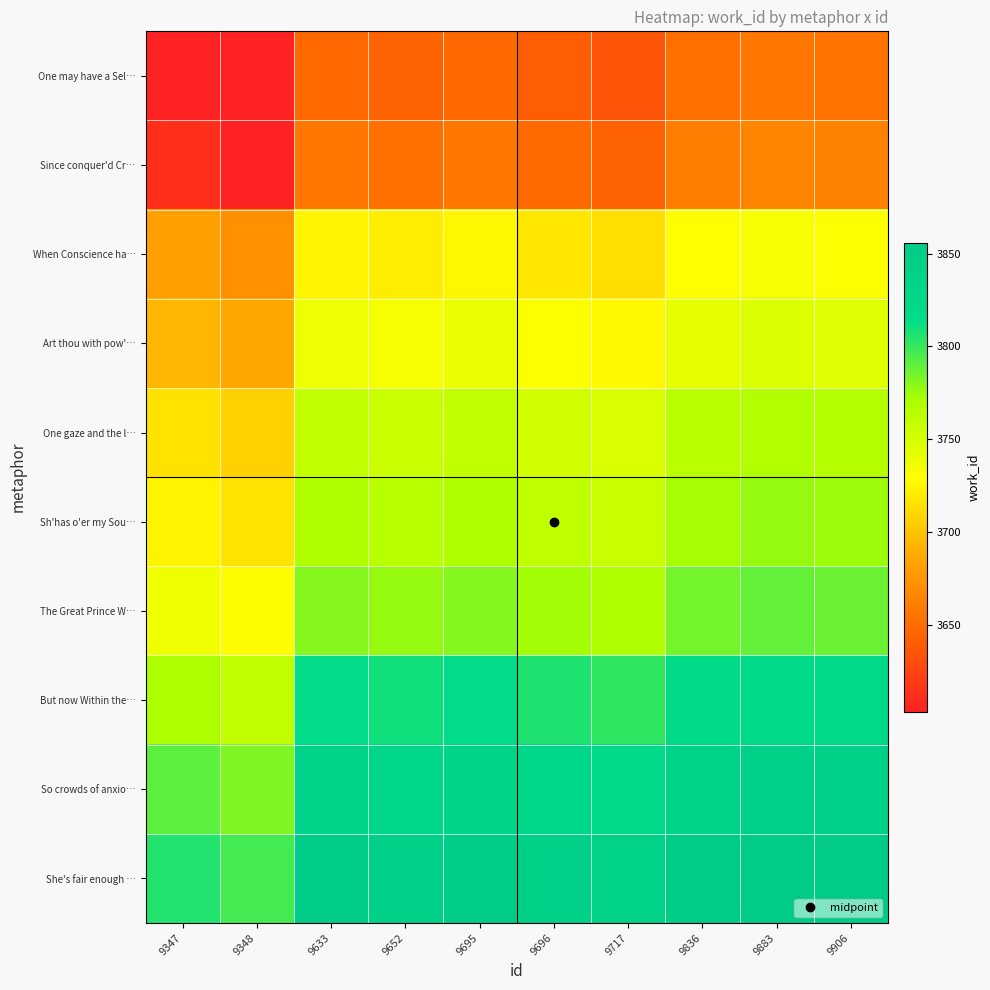

Reading right to left, transcribe all the data shown in this chart.

One may have a Sel…: 9906=3653.6	9883=3655.5	9836=3651.5	9717=3635.4	9696=3639.8	9695=3647.8	9652=3643.2	9633=3647.1	9348=3603.0	9347=3603.0
Since conquer'd Cr…: 9906=3662.0	9883=3664.0	9836=3659.9	9717=3643.8	9696=3648.3	9695=3656.2	9652=3651.6	9633=3655.6	9348=3603.0	9347=3611.4
When Conscience ha…: 9906=3731.5	9883=3733.4	9836=3729.3	9717=3713.3	9696=3717.7	9695=3725.6	9652=3721.1	9633=3725.0	9348=3672.4	9347=3680.9
Art thou with pow'…: 9906=3744.4	9883=3746.3	9836=3742.3	9717=3726.2	9696=3730.6	9695=3738.6	9652=3734.0	9633=3737.9	9348=3685.4	9347=3693.8
One gaze and the l…: 9906=3765.8	9883=3767.8	9836=3763.7	9717=3747.6	9696=3752.1	9695=3760.0	9652=3755.4	9633=3759.4	9348=3706.8	9347=3715.2
Sh'has o'er my Sou…: 9906=3774.8	9883=3776.7	9836=3772.6	9717=3756.6	9696=3761.0	9695=3768.9	9652=3764.4	9633=3768.3	9348=3715.7	9347=3724.2
The Great Prince W…: 9906=3787.2	9883=3789.1	9836=3785.1	9717=3769.0	9696=3773.4	9695=3781.4	9652=3776.8	9633=3780.7	9348=3728.2	9347=3736.6
But now Within the…: 9906=3820.1	9883=3822.1	9836=3818.0	9717=3801.9	9696=3806.4	9695=3814.3	9652=3809.7	9633=3813.7	9348=3761.1	9347=3769.5
So crowds of anxio…: 9906=3841.1	9883=3843.0	9836=3838.9	9717=3822.9	9696=3827.3	9695=3835.2	9652=3830.7	9633=3834.6	9348=3782.0	9347=3790.5
She's fair enough …: 9906=3856.0	9883=3856.0	9836=3853.9	9717=3837.8	9696=3842.2	9695=3850.2	9652=3845.6	9633=3849.5	9348=3797.0	9347=3805.4